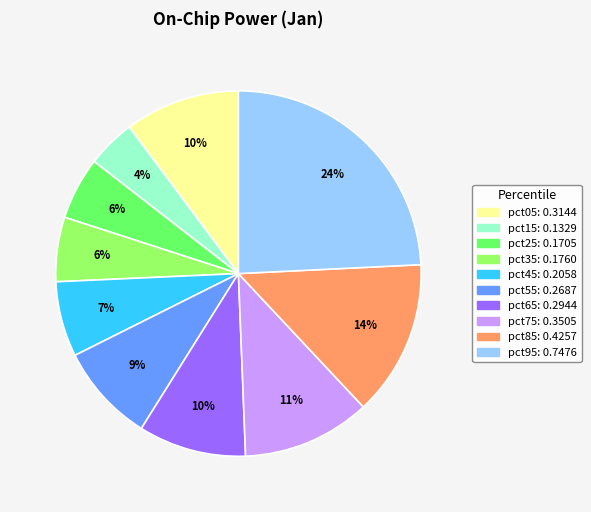

What percentage is the pct85 slice, to the nearest percent?

14%